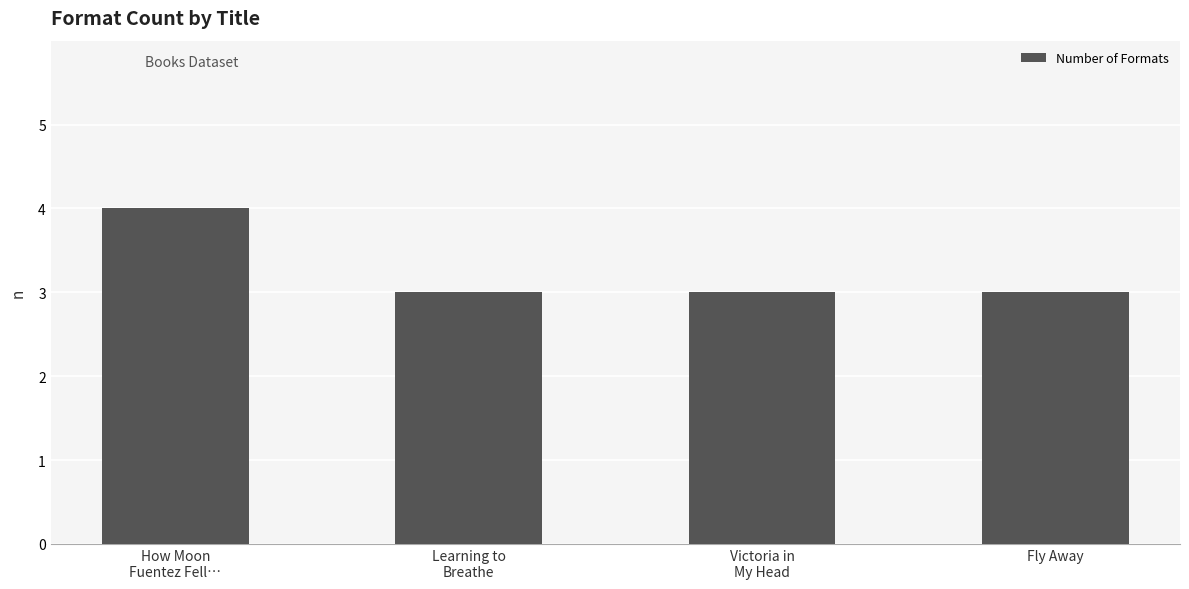

What is the greatest value displayed?

4